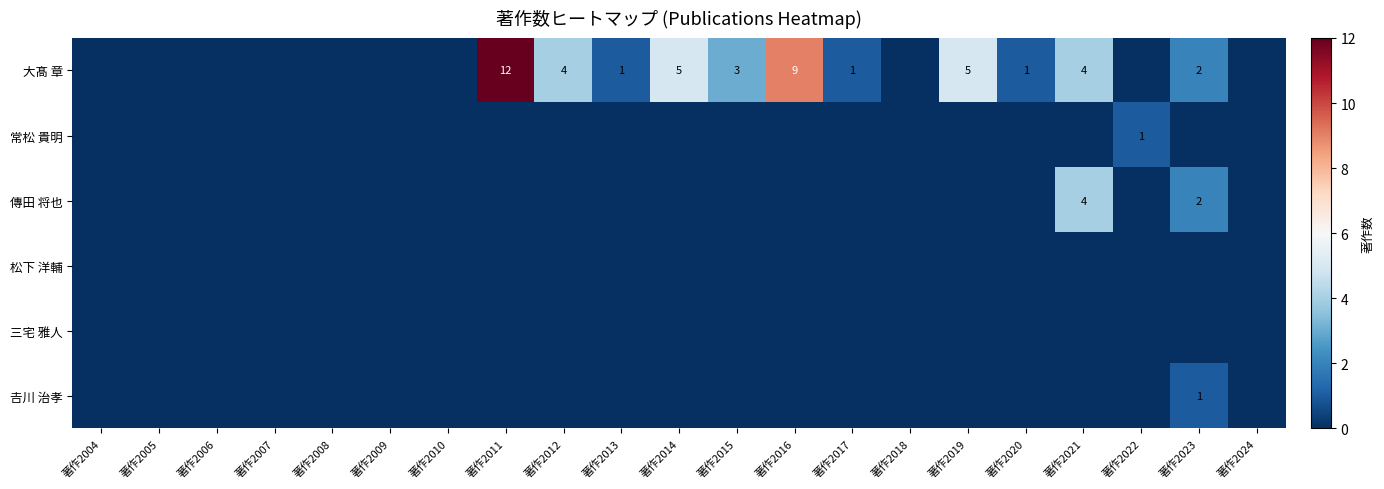

At how many categories does at least one series exceed 0?

12